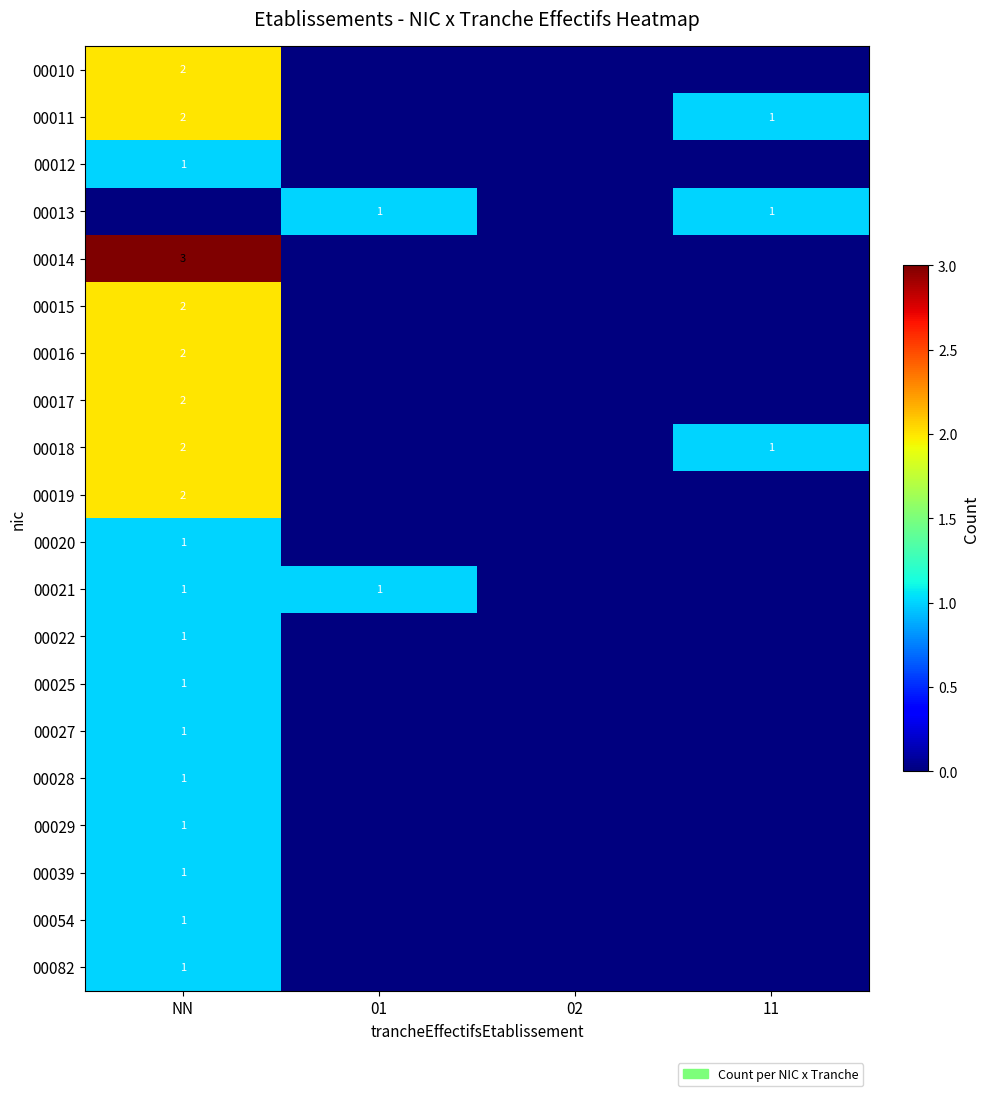

The value of 00013 at 11 is 0. True or false?

False